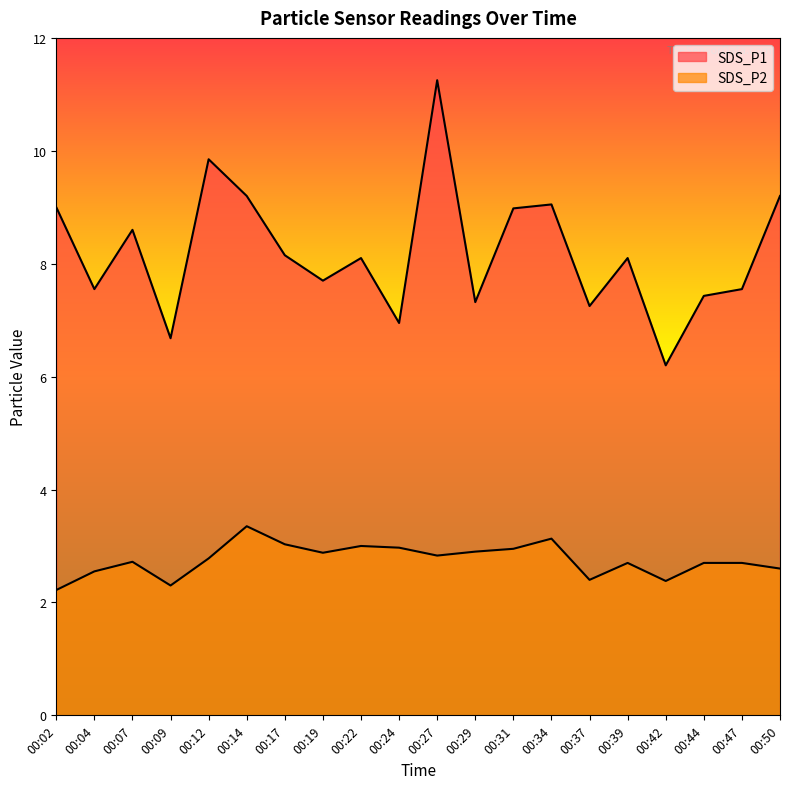

At how many categories does at least one series exceed 6?

20